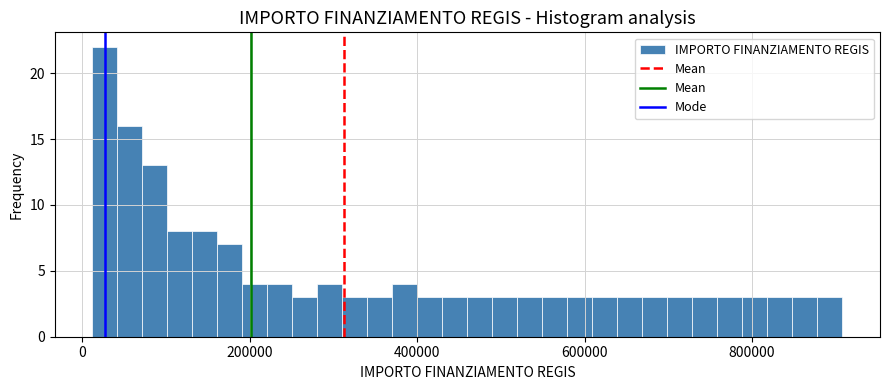

Around what value on the x-axis is the tallest bar? Give the approximate position of its centre, as read against the axis.

20000